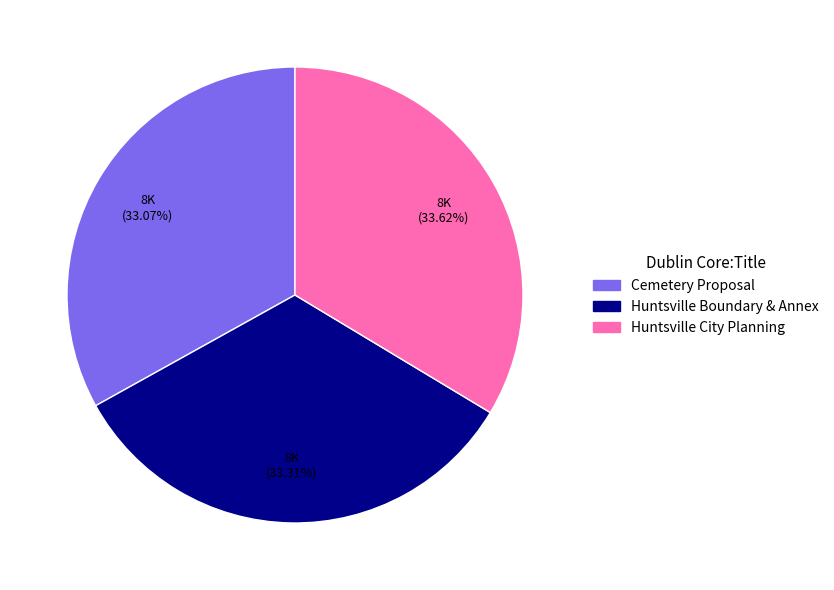

Approximately how many times larger is the value at Huntsville City Planning compared to Cemetery Proposal?

1.0